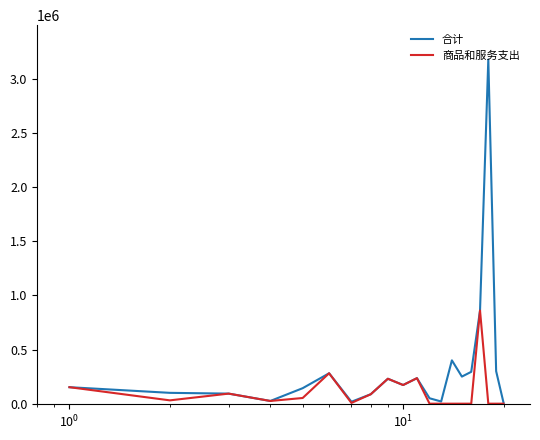

List the series in order of their overall mean, lowest first.

商品和服务支出, 合计